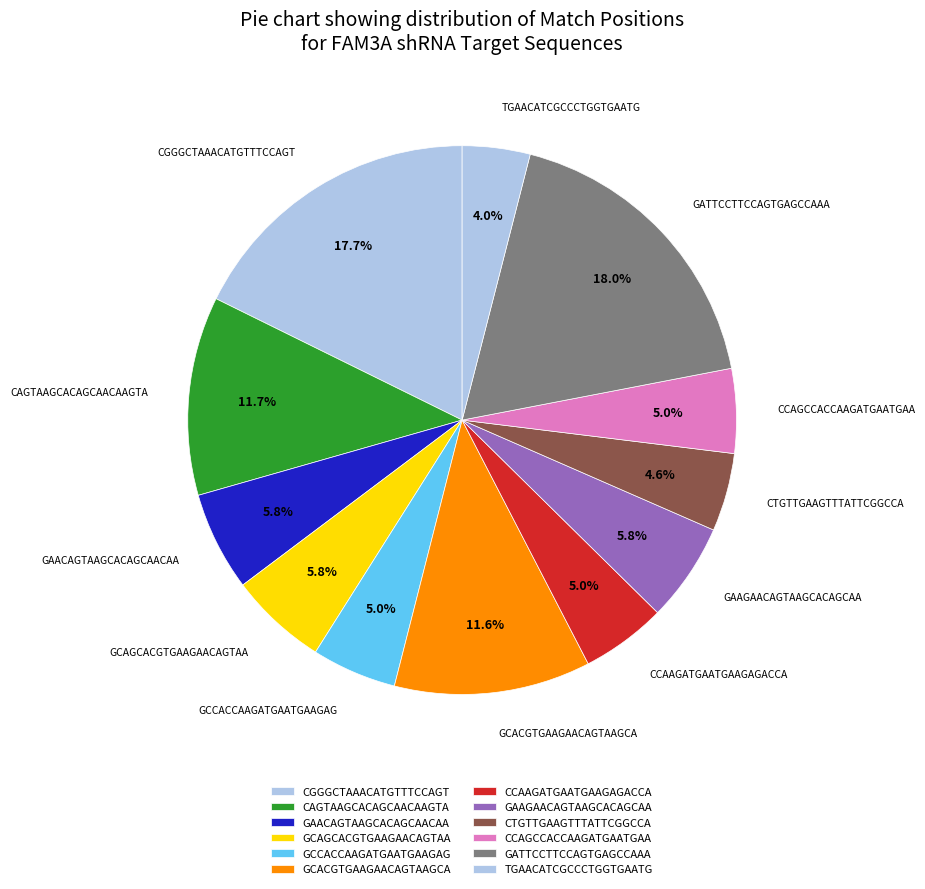

True or false: GCCACCAAGATGAATGAAGAG accounts for 5% of the total.

True